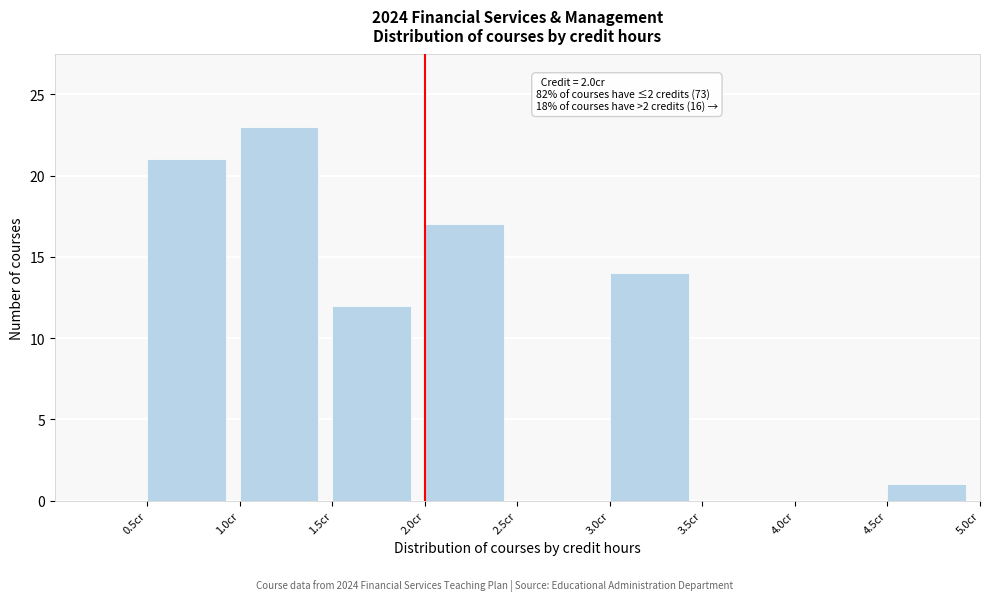

Over which range of the x-axis is the bar tallest?

1.0 to 1.5